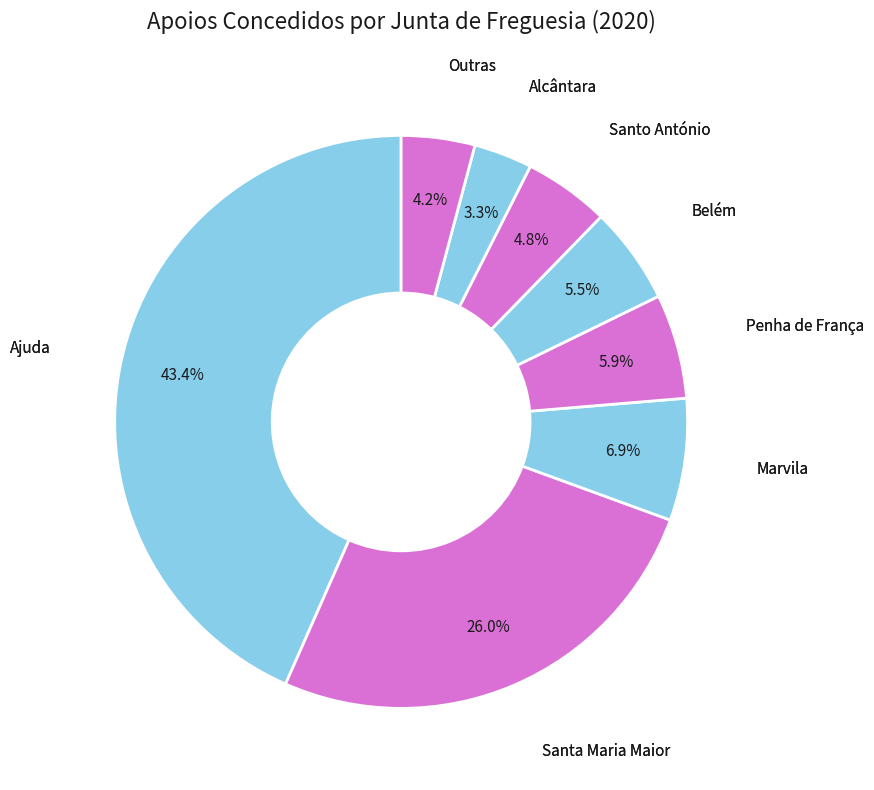

What is the largest slice in the pie chart?

Ajuda